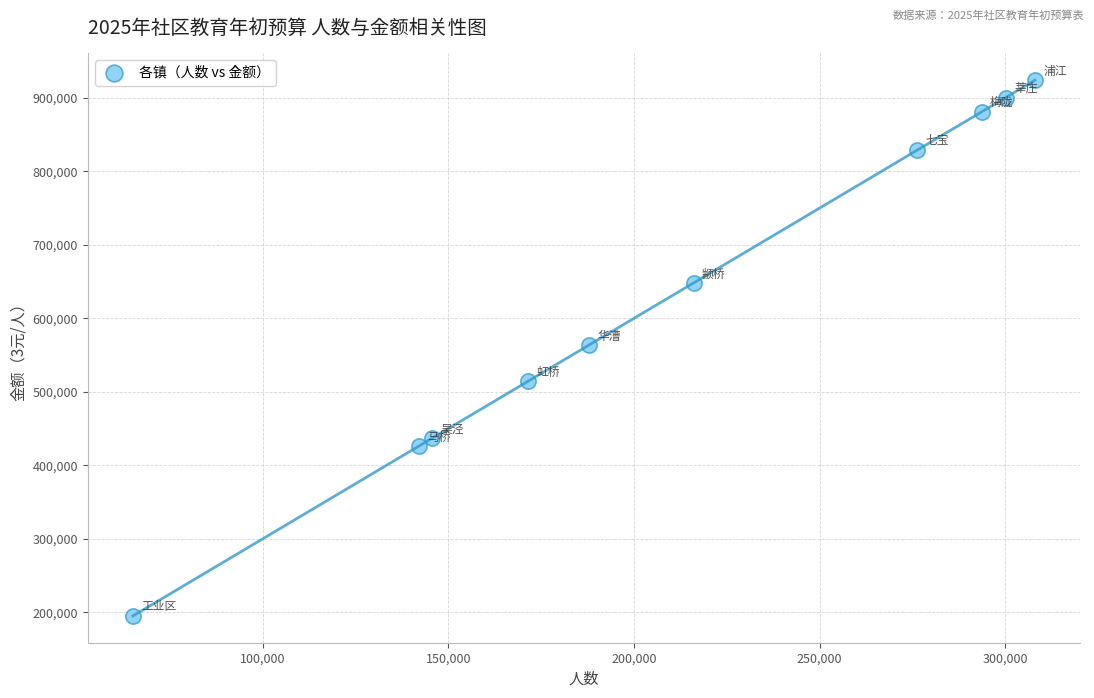

What is the range of X values (max minus min)?

243026